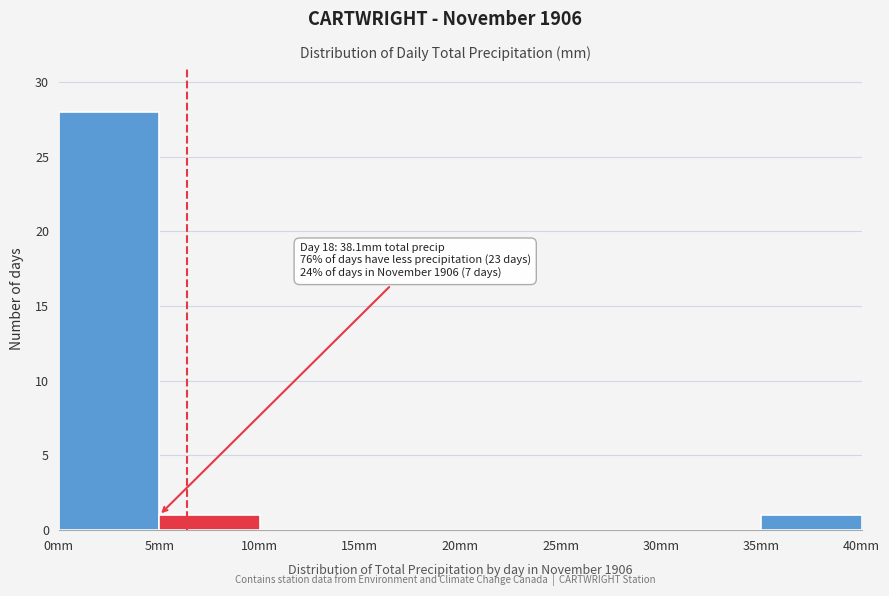

Over which range of the x-axis is the bar tallest?

0 to 5